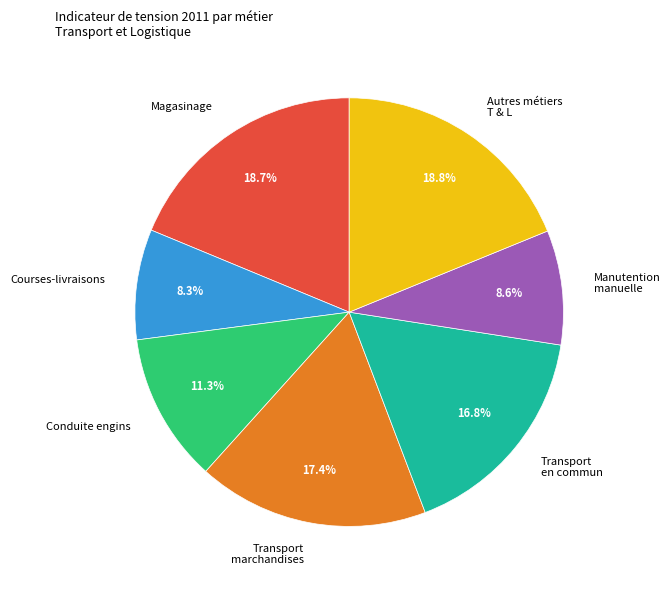

Count the number of slices in the pie.

7